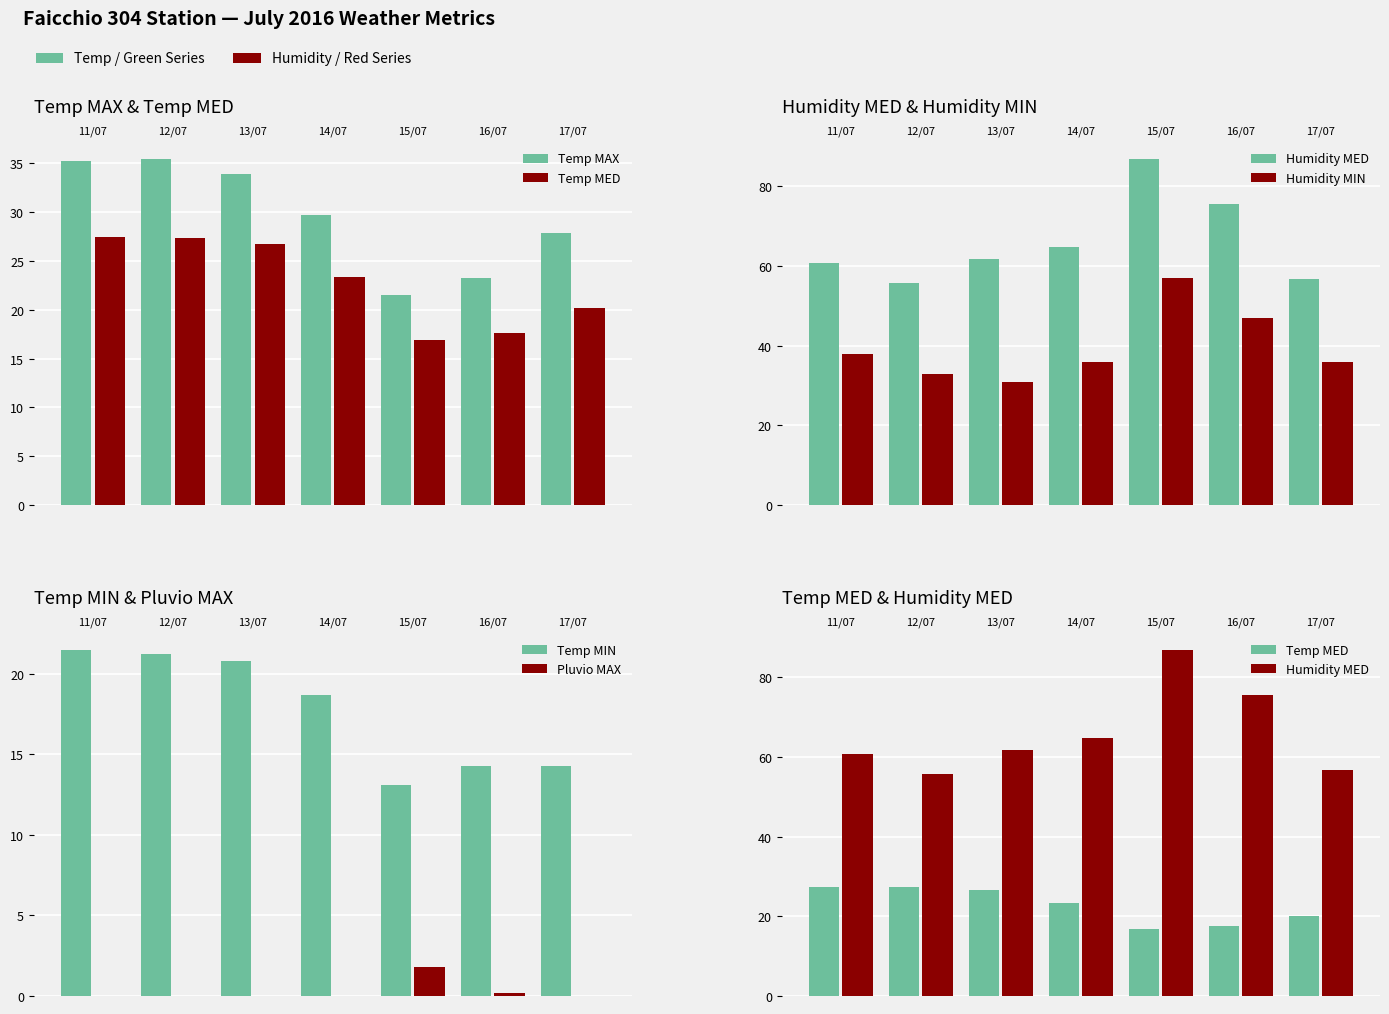

The Humidity MED series shows 75.6 at 16/07. True or false?

True